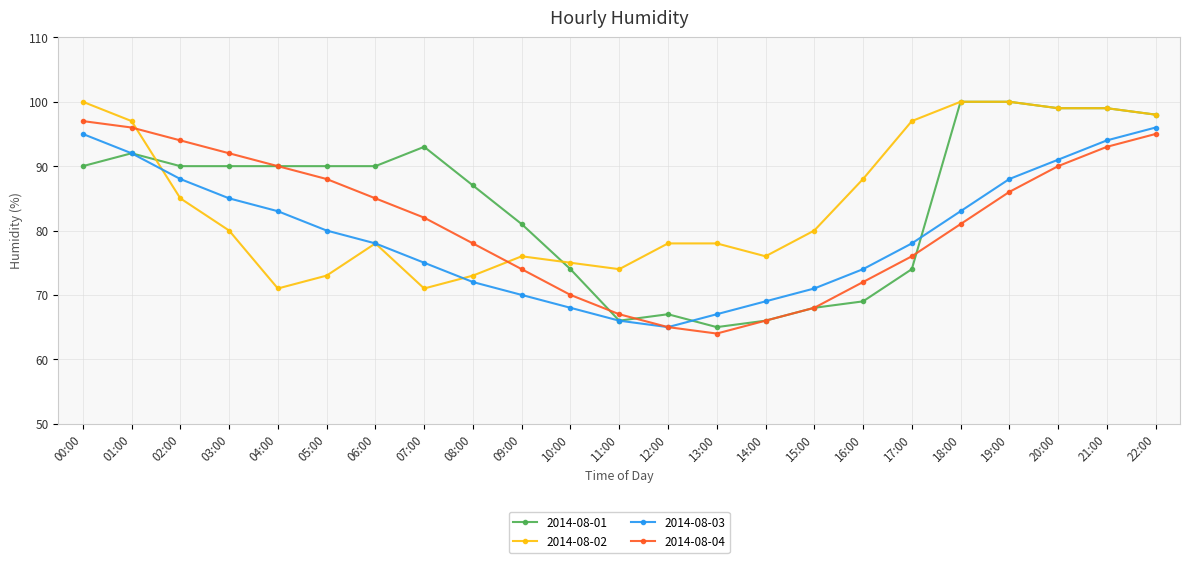

At 07:00, list the series in order from largest to smallest.

2014-08-01, 2014-08-04, 2014-08-03, 2014-08-02